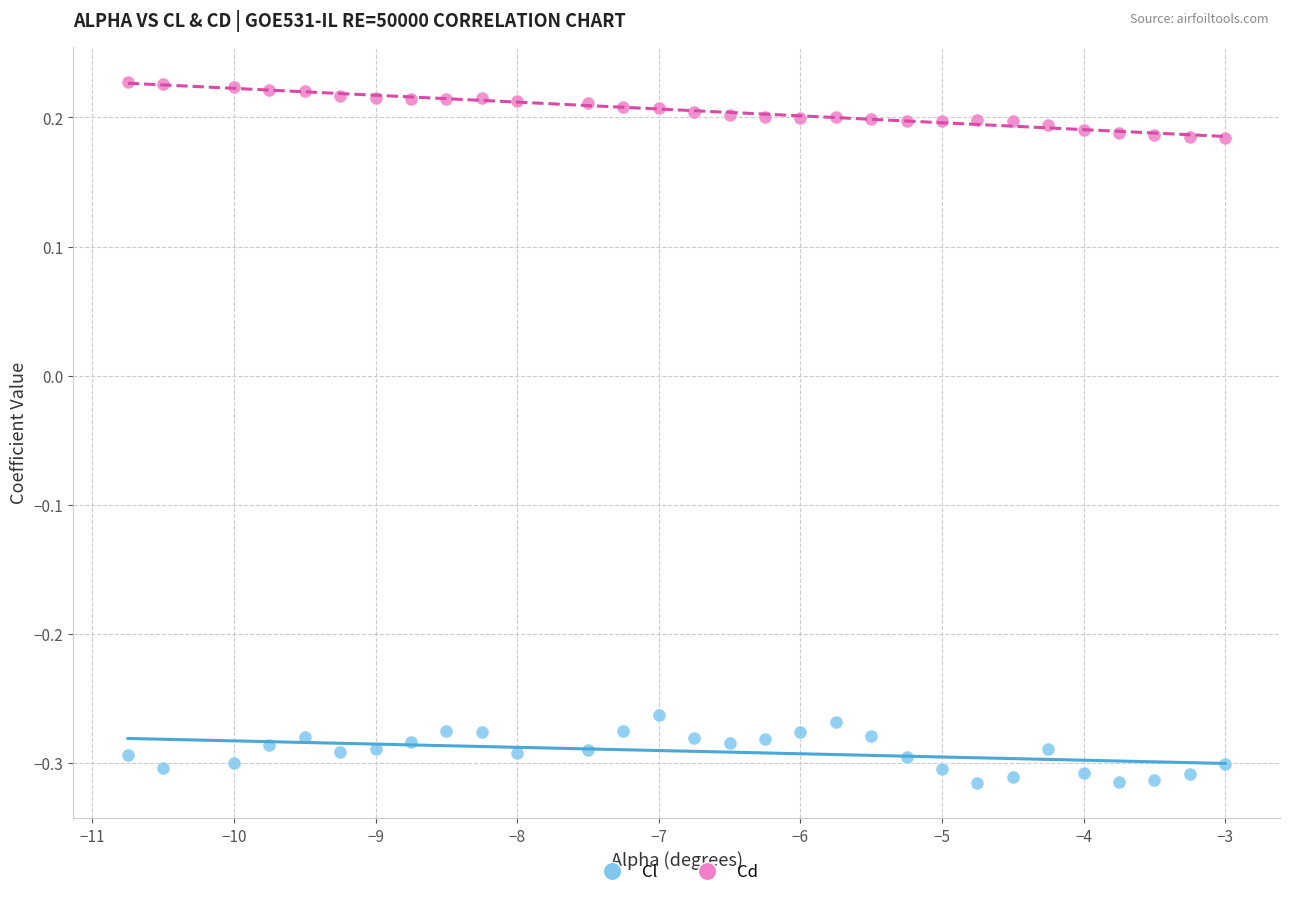

Which series has the widest spread of Y values?

Cl